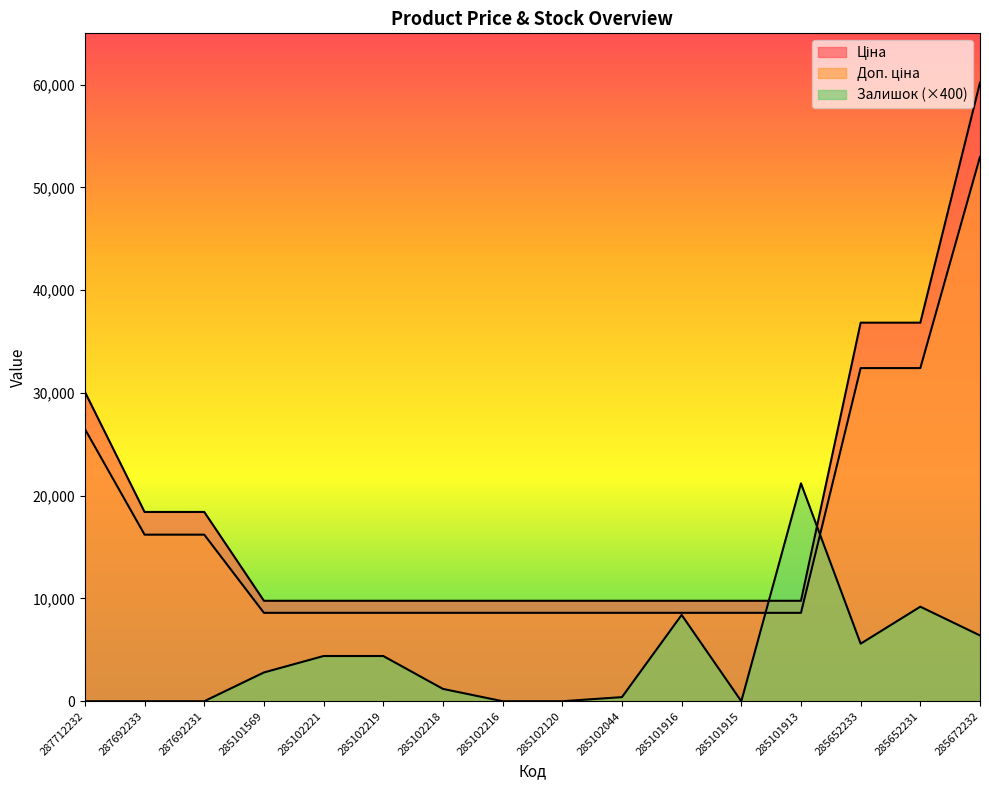

The value of Ціна at 285102219 is 9775.5. True or false?

True